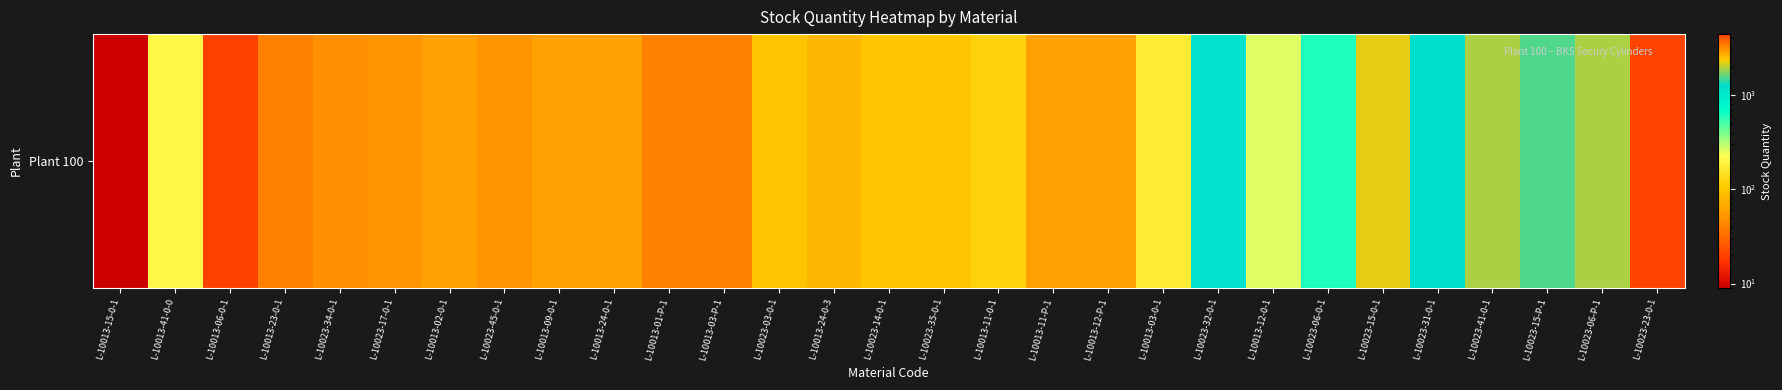

List the labels in order of value, smallest first.

L-10013-15-0-1, L-10013-06-0-1, L-10013-23-0-1, L-10013-01-P-1, L-10013-03-P-1, L-10023-34-0-1, L-10023-17-0-1, L-10023-45-0-1, L-10013-02-0-1, L-10013-09-0-1, L-10013-24-0-1, L-10013-11-P-1, L-10013-12-P-1, L-10013-24-0-3, L-10023-03-0-1, L-10023-14-0-1, L-10023-35-0-1, L-10013-11-0-1, L-10013-03-0-1, L-10013-41-0-0, L-10013-12-0-1, L-10023-06-0-1, L-10023-32-0-1, L-10023-31-0-1, L-10023-15-P-1, L-10023-41-0-1, L-10023-06-P-1, L-10023-15-0-1, L-10023-23-0-1